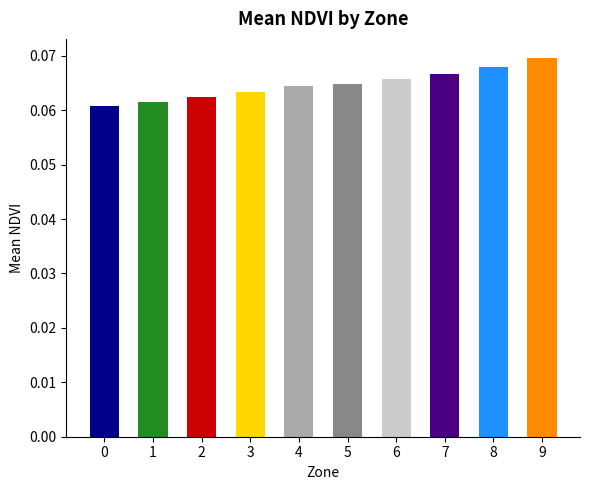

Count the values in the range 0 to 1.

10